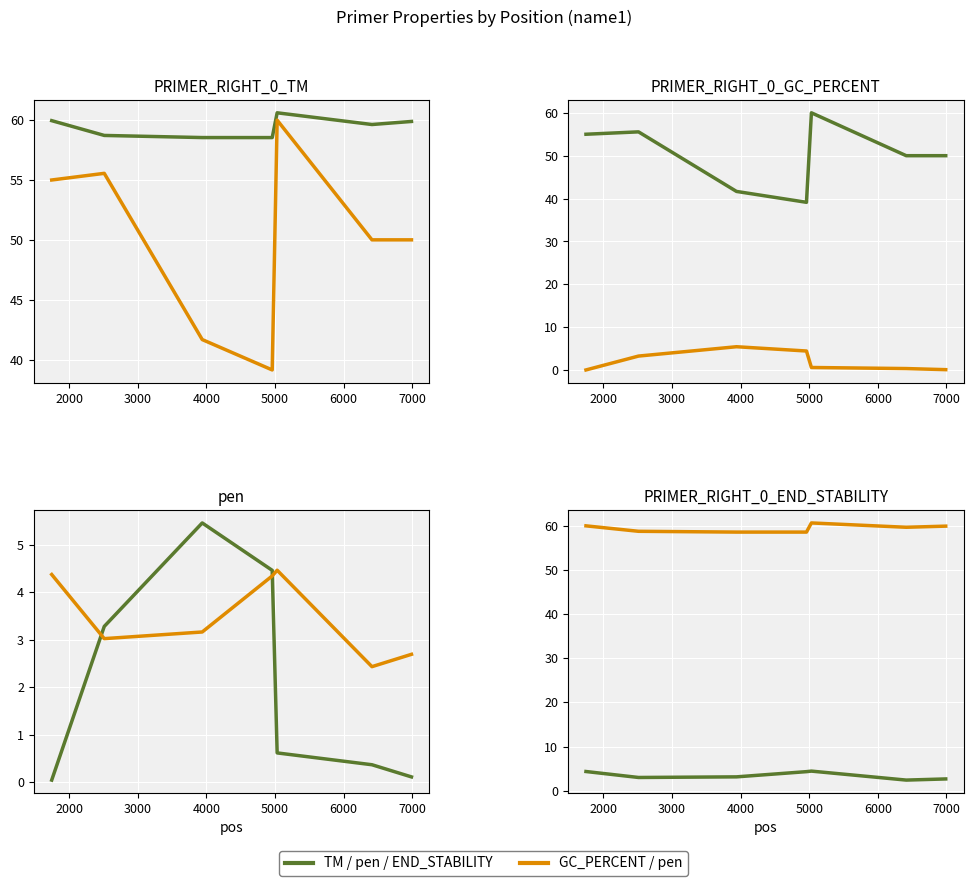

What is the value of the PRIMER_RIGHT_0_GC_PERCENT point at the 7th from the left?

50.0